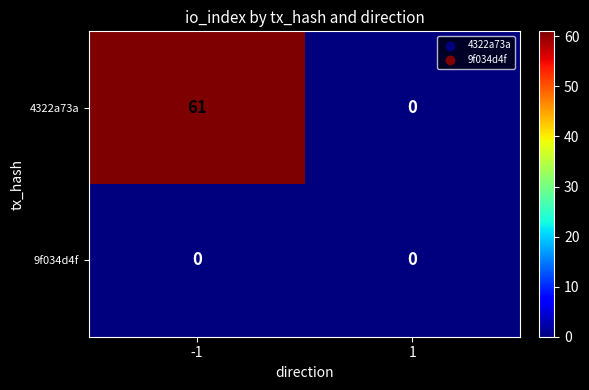

List the series in order of their peak value, highest first.

4322a73a, 9f034d4f